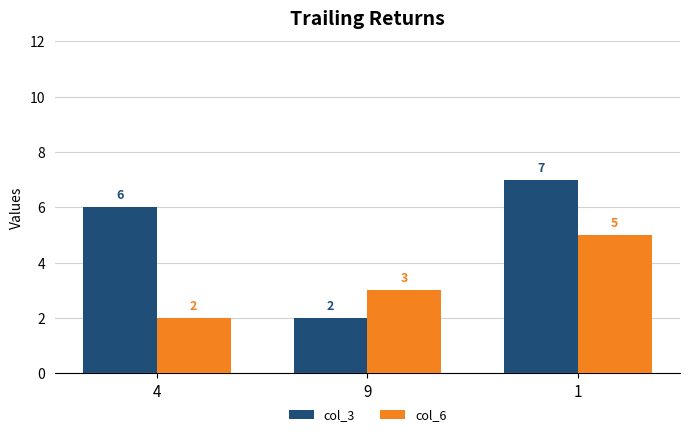

What is the sum of the col_6 values at 4 and 9?

5